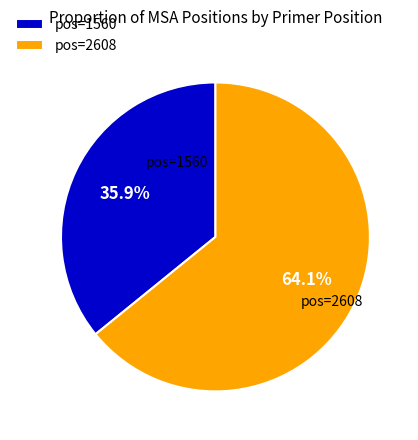

Which slice is the largest?

pos=2608